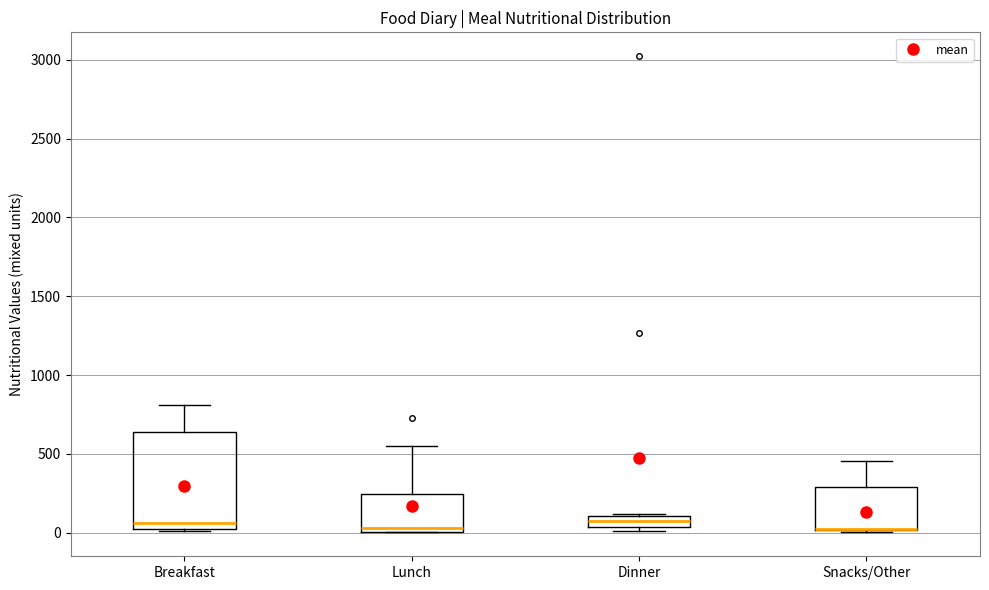

Which box is the tallest, from its lower edge to its upper edge?

Breakfast